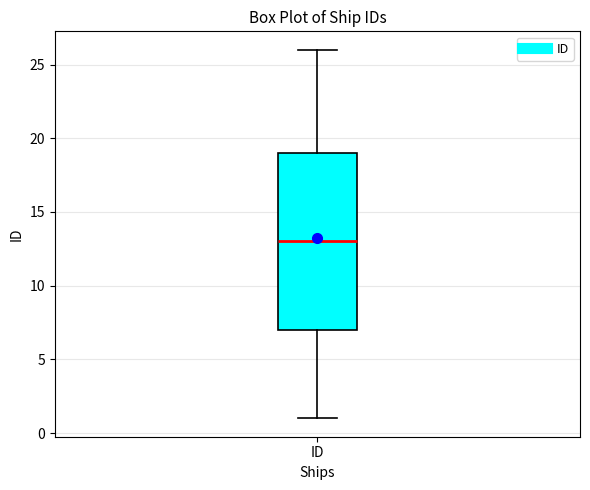

Transcribe this box plot: give where the median line is, the range the box spans, and where the two whiskers end, as read against the y-axis. The values are not printed on the chart, so give them approximately, as read against the axis.

median 13, box 7 to 19, whiskers 1 to 26